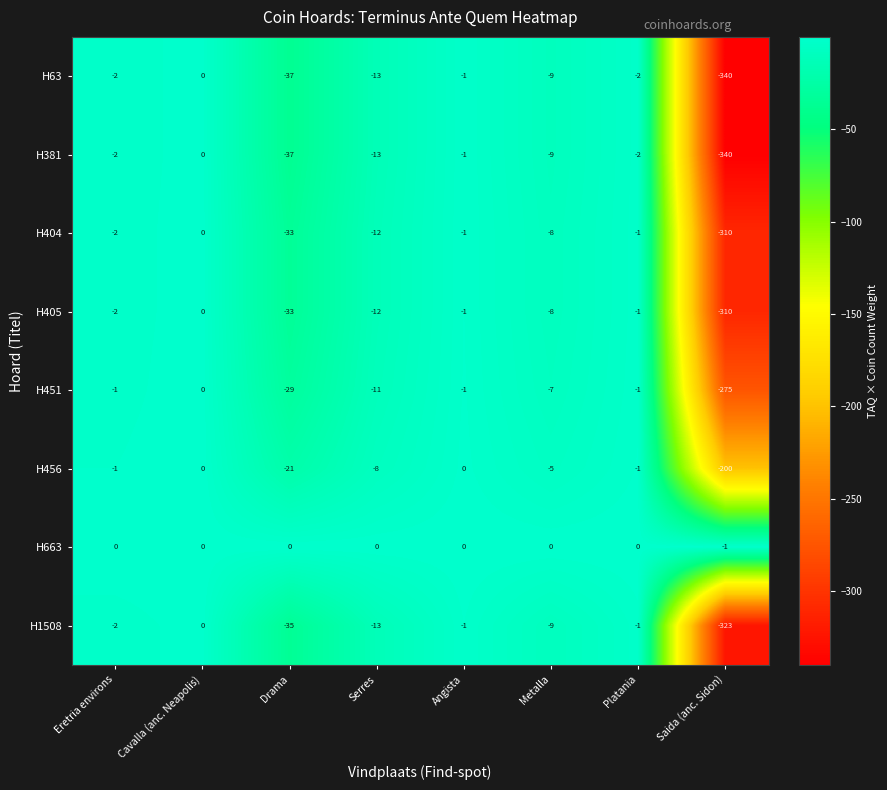

True or false: H1508 has a value of 0 at Cavalla (anc. Neapolis).

True